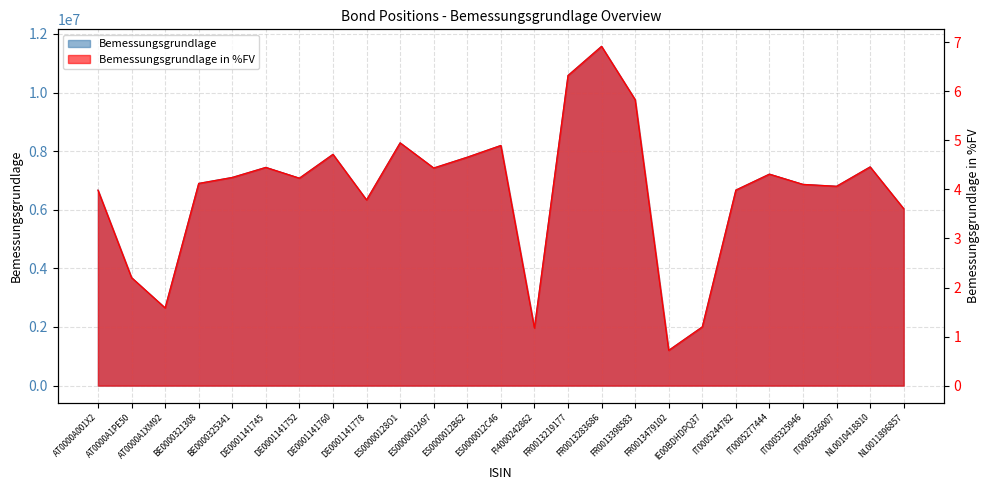

At how many categories does at least one series exceed 2002910?

23